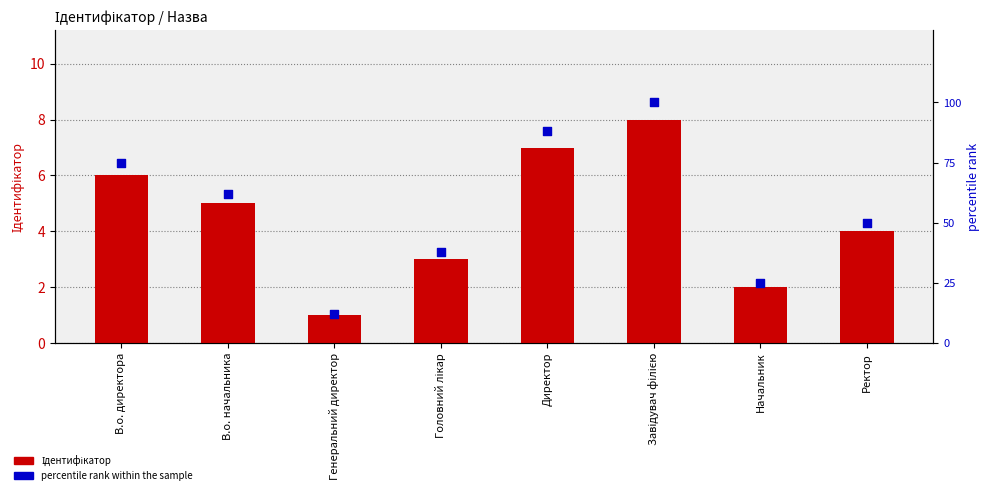

Which series has the largest total across all categories?

percentile rank within the sample